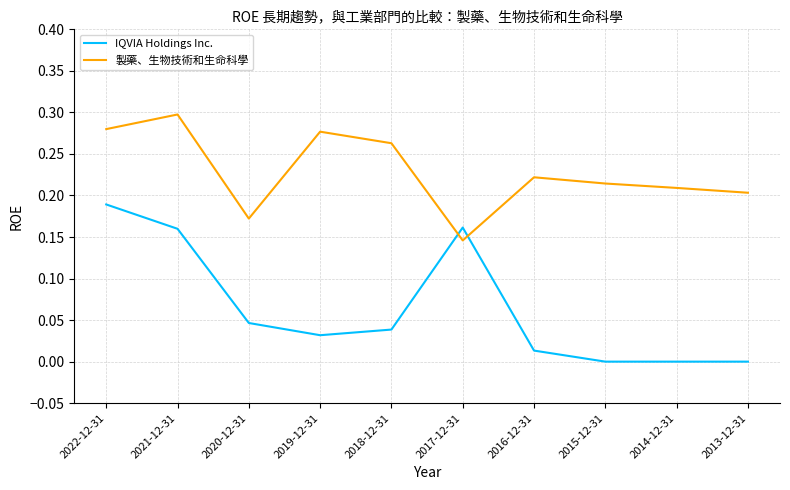

Where is the first local maximum for 製藥、生物技術和生命科學?

2021-12-31